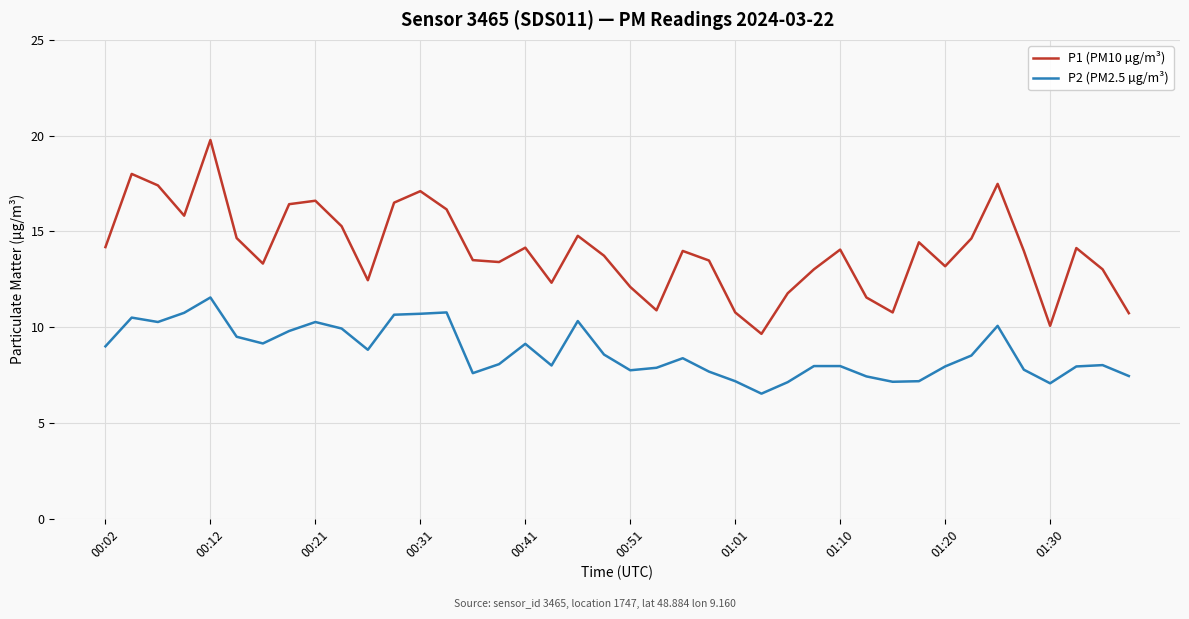

What is the lowest value of the P1 (PM10 µg/m³) series?

9.7